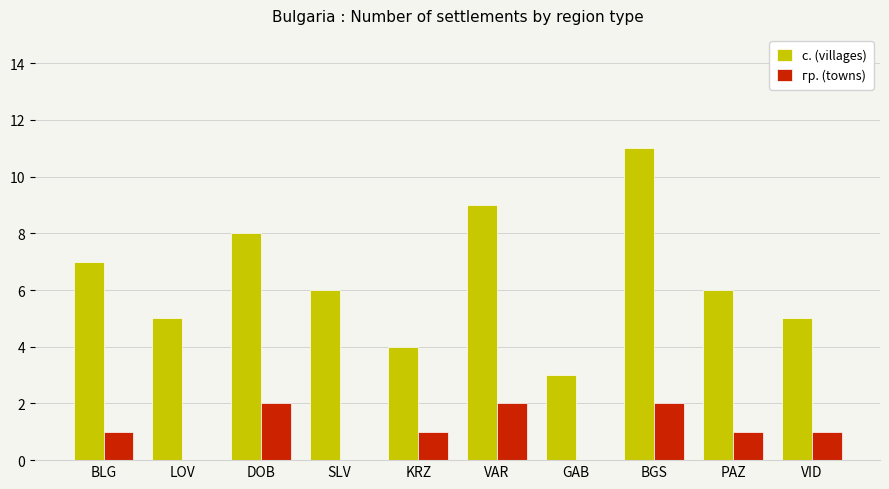

Reading left to right, transcribe all the data shown in this chart.

с. (villages): BLG=7	LOV=5	DOB=8	SLV=6	KRZ=4	VAR=9	GAB=3	BGS=11	PAZ=6	VID=5
гр. (towns): BLG=1	LOV=0	DOB=2	SLV=0	KRZ=1	VAR=2	GAB=0	BGS=2	PAZ=1	VID=1